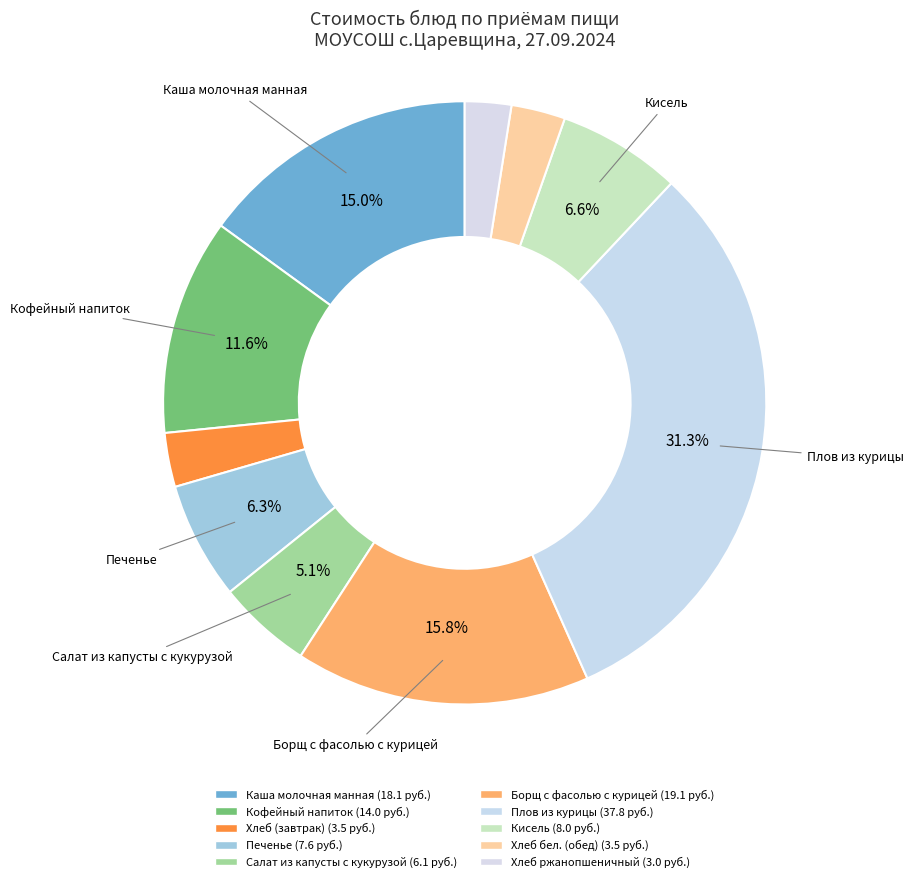

How many slices are in this pie chart?

10